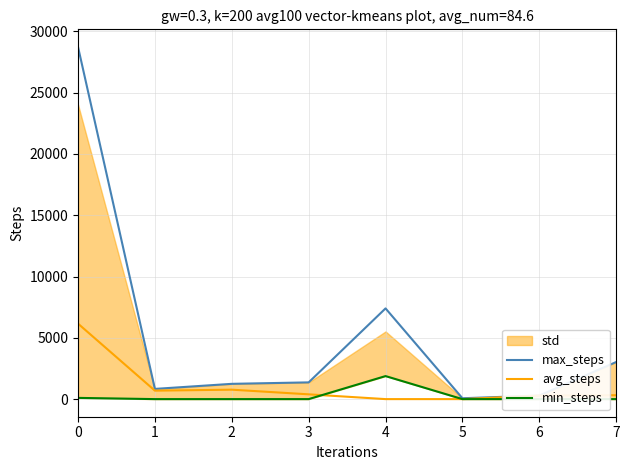

Reading left to right, transcribe all the data shown in this chart.

max_steps: 28730.3	832.4	1246.0	1365.0	7399.9	70.4	290.0	3026.2
avg_steps: 6158.0	690.0	770.0	390.0	0.0	0.0	290.0	317.0
min_steps: 100.0	0.0	0.0	0.0	1878.6	0.0	0.0	0.0